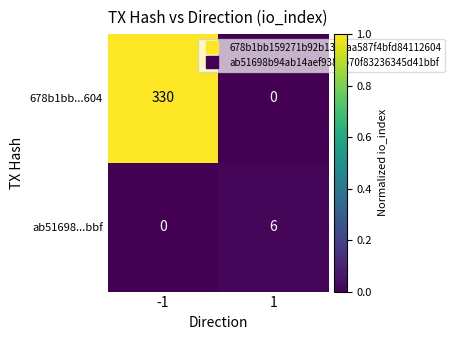

Rank the series by their maximum value, from highest to lowest.

678b1bb...604, ab51698...bbf